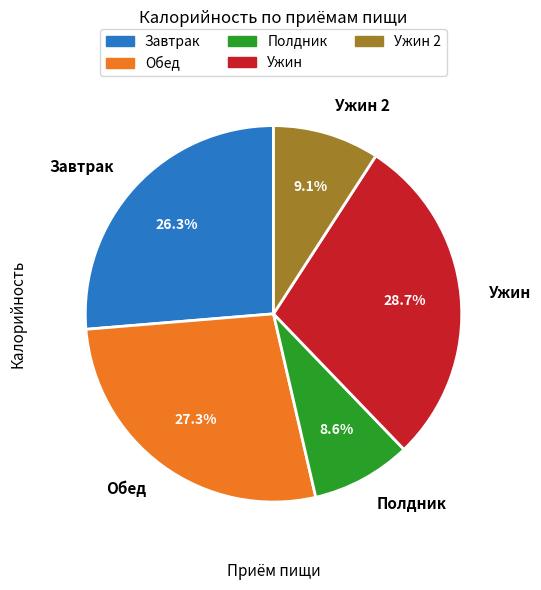

What is the ratio of the value at Завтрак to the value at Обед?

1.0